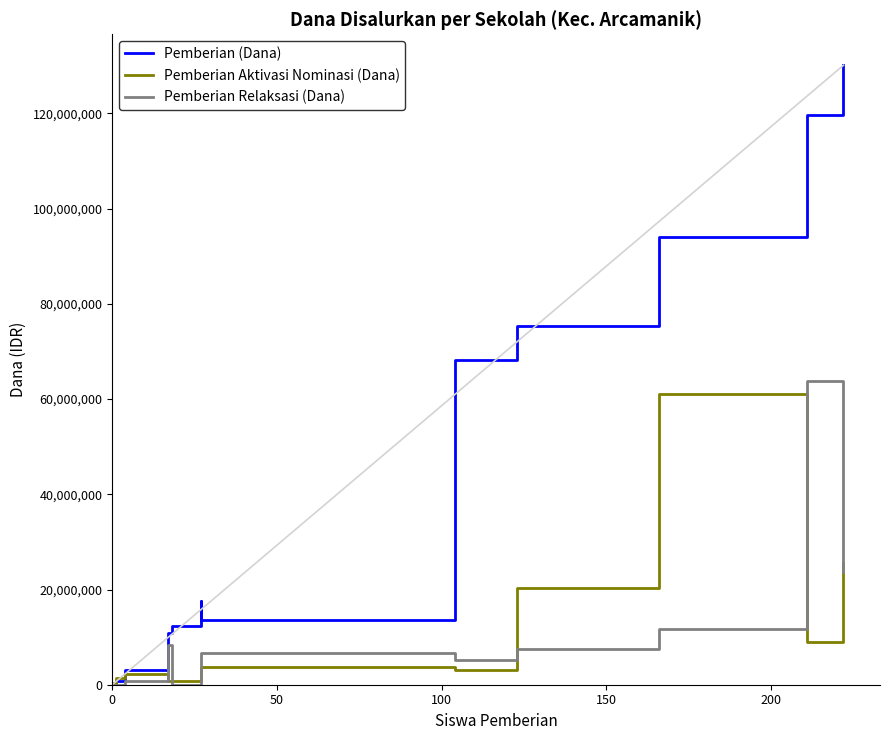

List the series in order of their peak value, highest first.

Pemberian (Dana), Pemberian Relaksasi (Dana), Pemberian Aktivasi Nominasi (Dana)